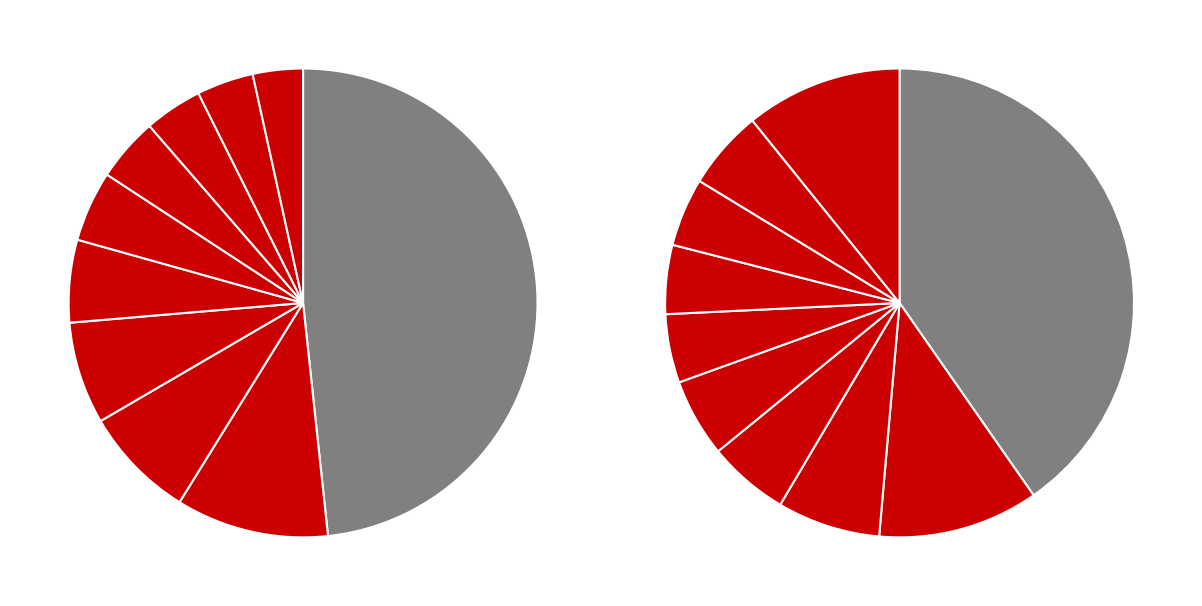

Is there a majority slice in this chart?

No